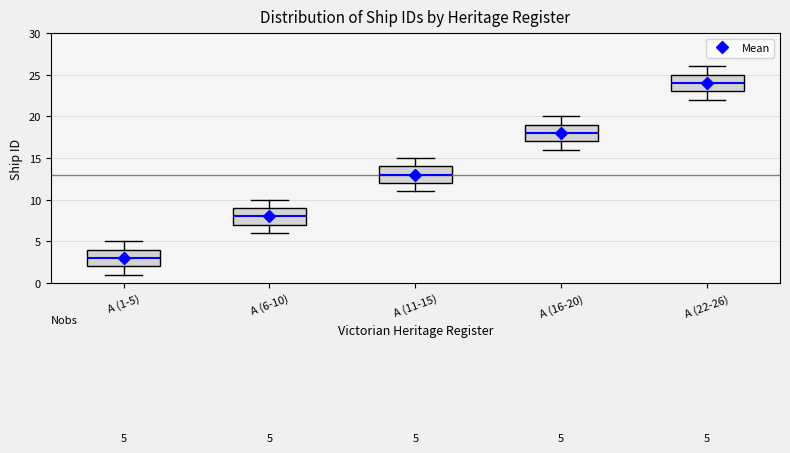

Which box has the lowest median line?

A (1-5)